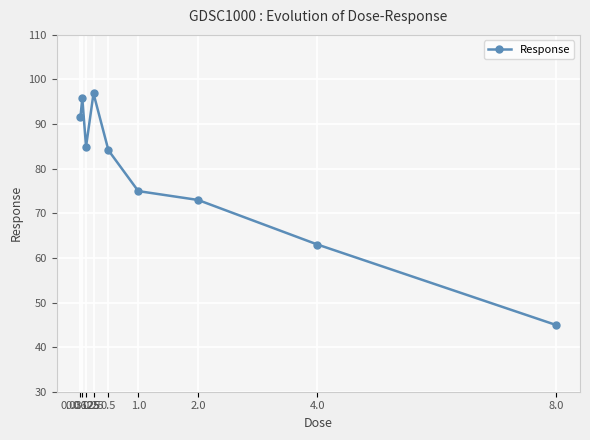

Rank the categories by value from lowest to highest.

8.0, 4.0, 2.0, 1.0, 0.5, 0.125, 0.03125, 0.0625, 0.25